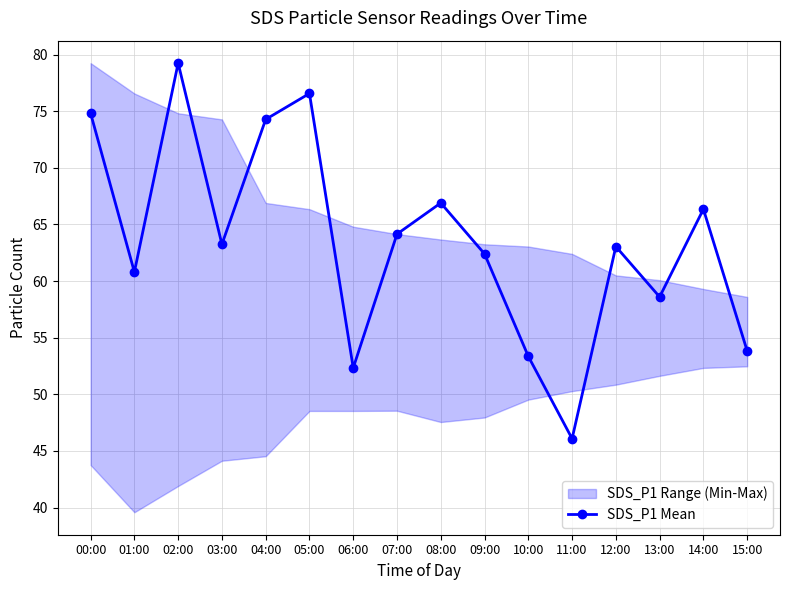

Count the number of values greater than 63.

9